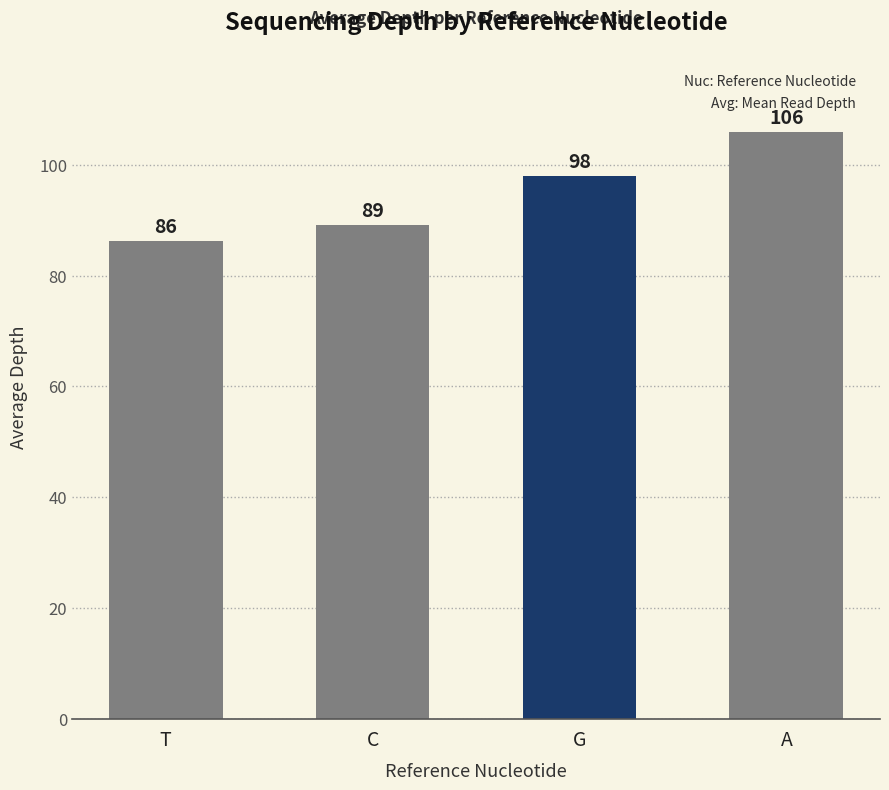

The chart shows a value of 98.0 at G. True or false?

True